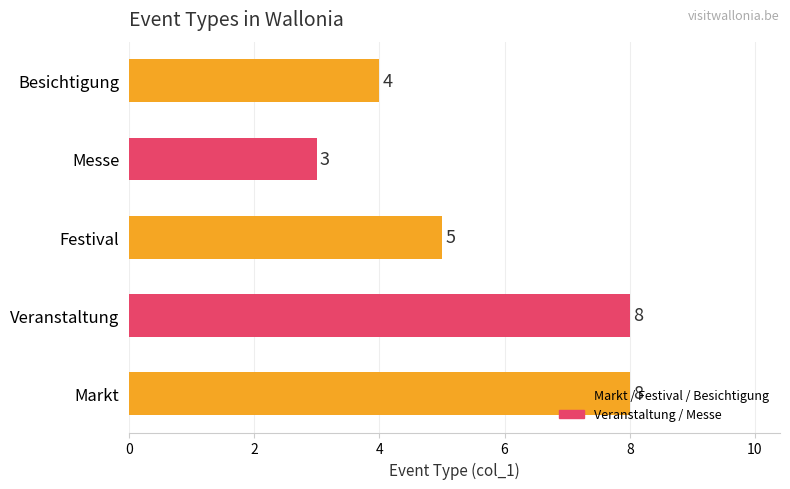

What is the maximum value shown in the chart?

8